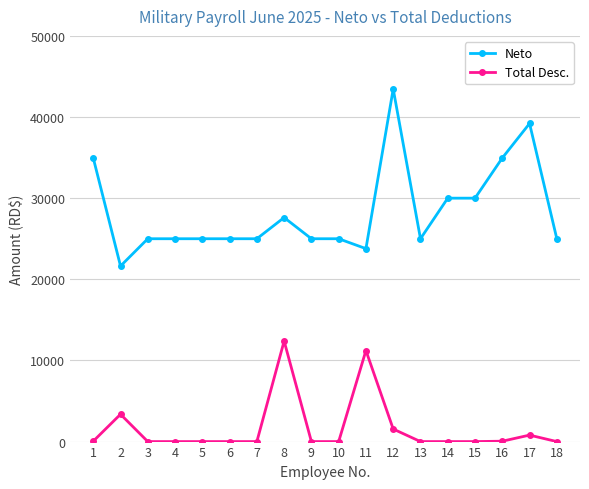

Does the chart have visible grid lines?

Yes